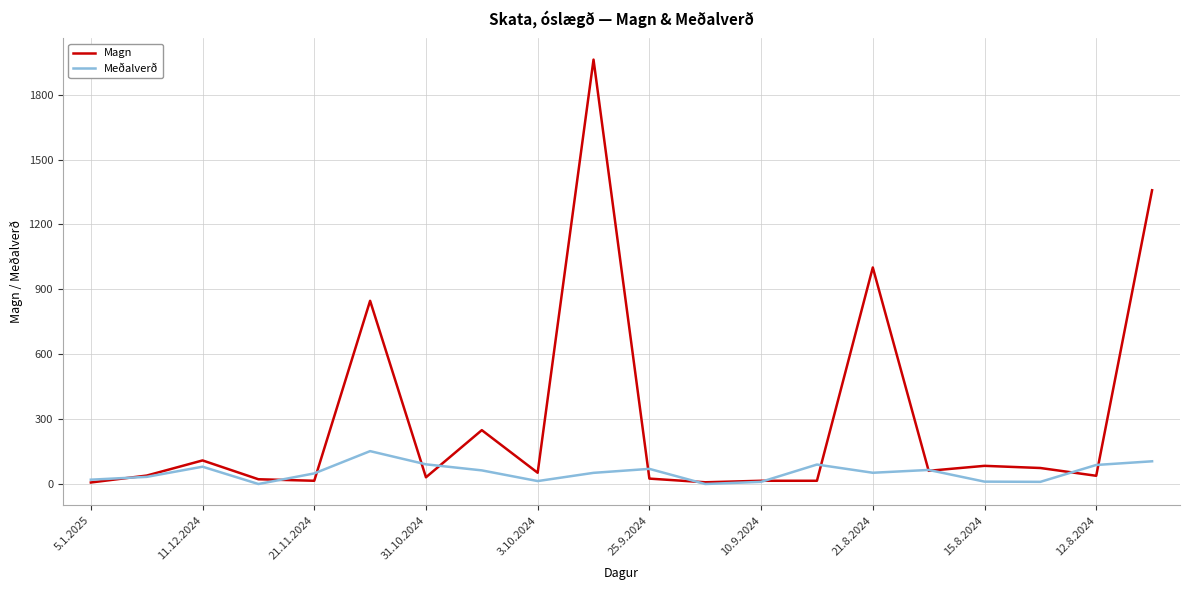

Rank the series by their maximum value, from highest to lowest.

Magn, Meðalverð